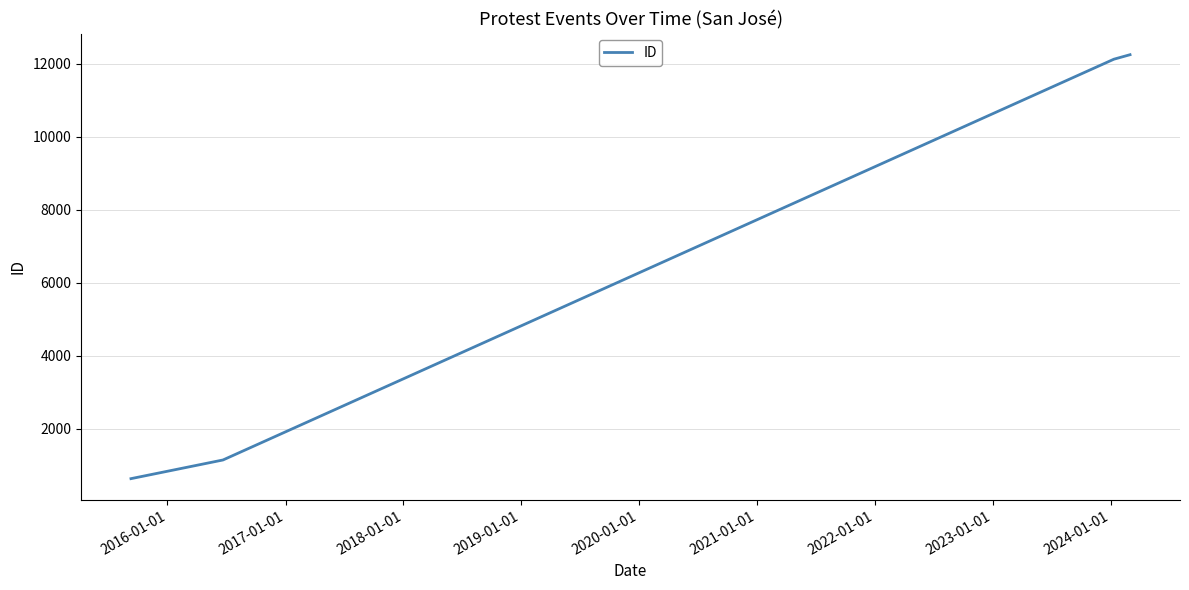

What is the difference between the maximum and second lowest values?

11092